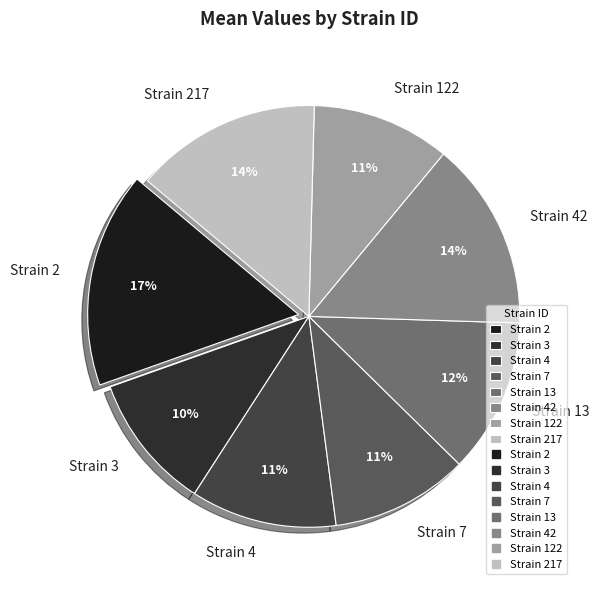

To the nearest percent, what percentage of the pie is Strain 2?

17%